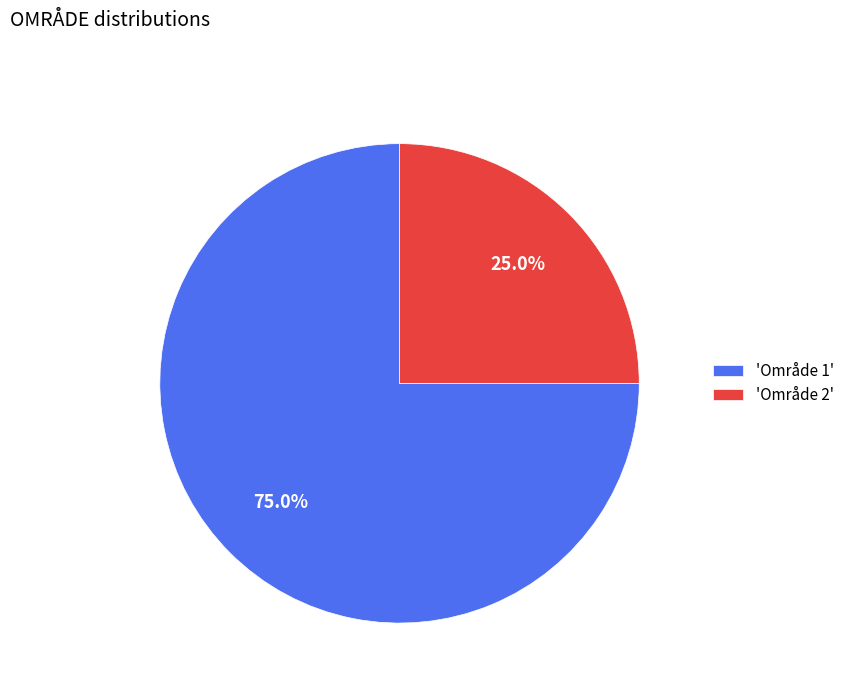

Which slice represents more than half of the pie?

'Område 1'